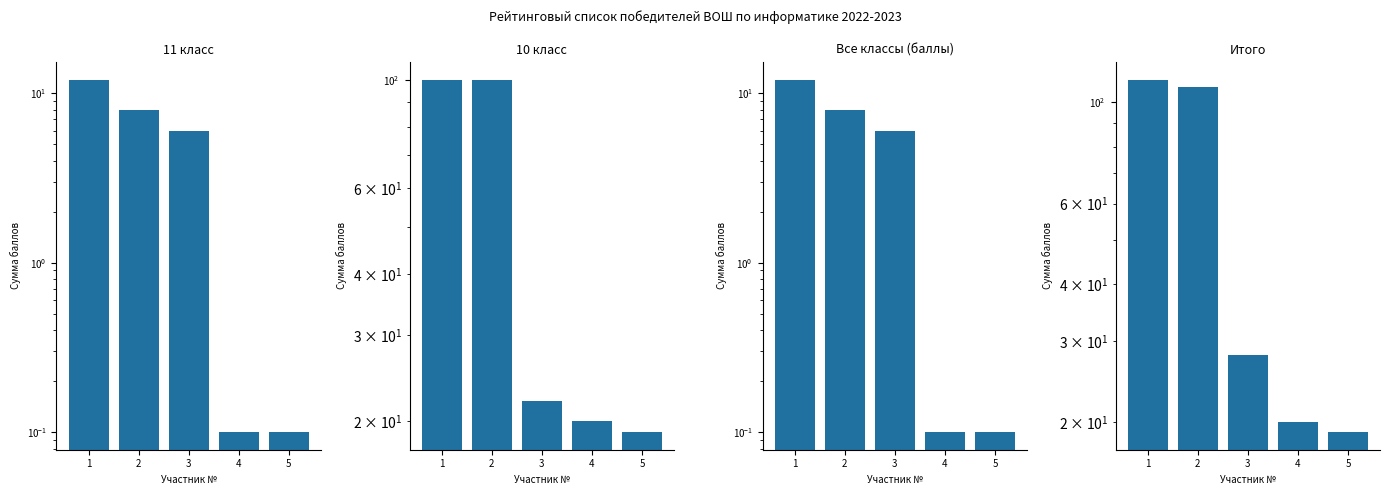

What is the value of the 11 класс bar at the 5th from the left?

0.1